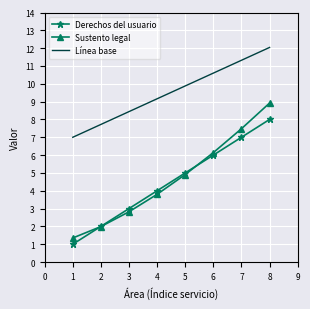

How many times do Derechos del usuario and Sustento legal cross each other?

2